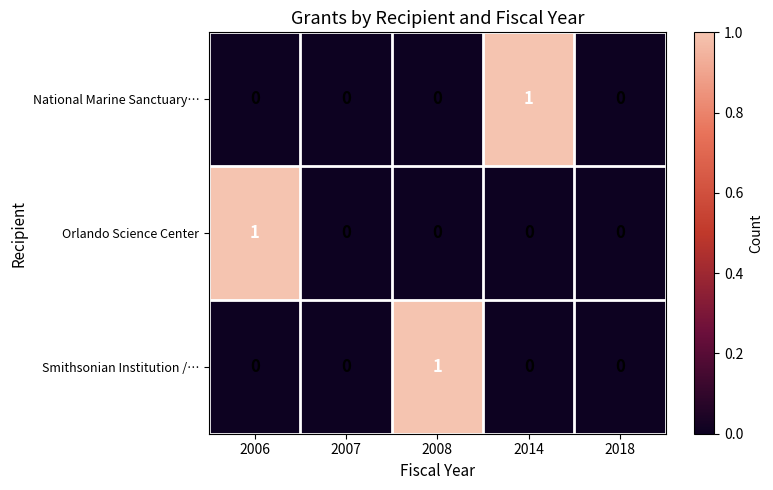

How many data points in Smithsonian Institution /… are above 0?

1